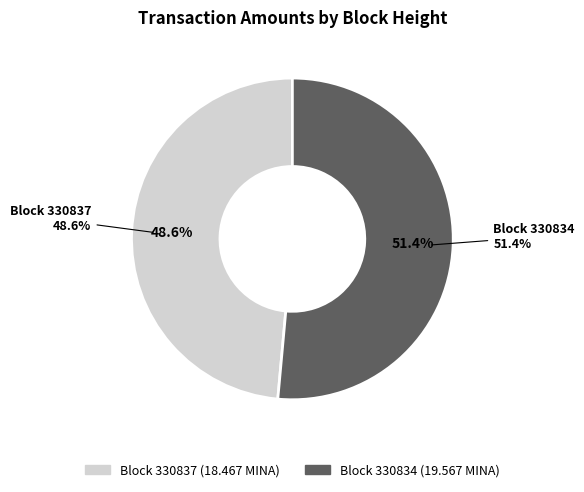

Between 330837 and 330834, which is larger?

330834